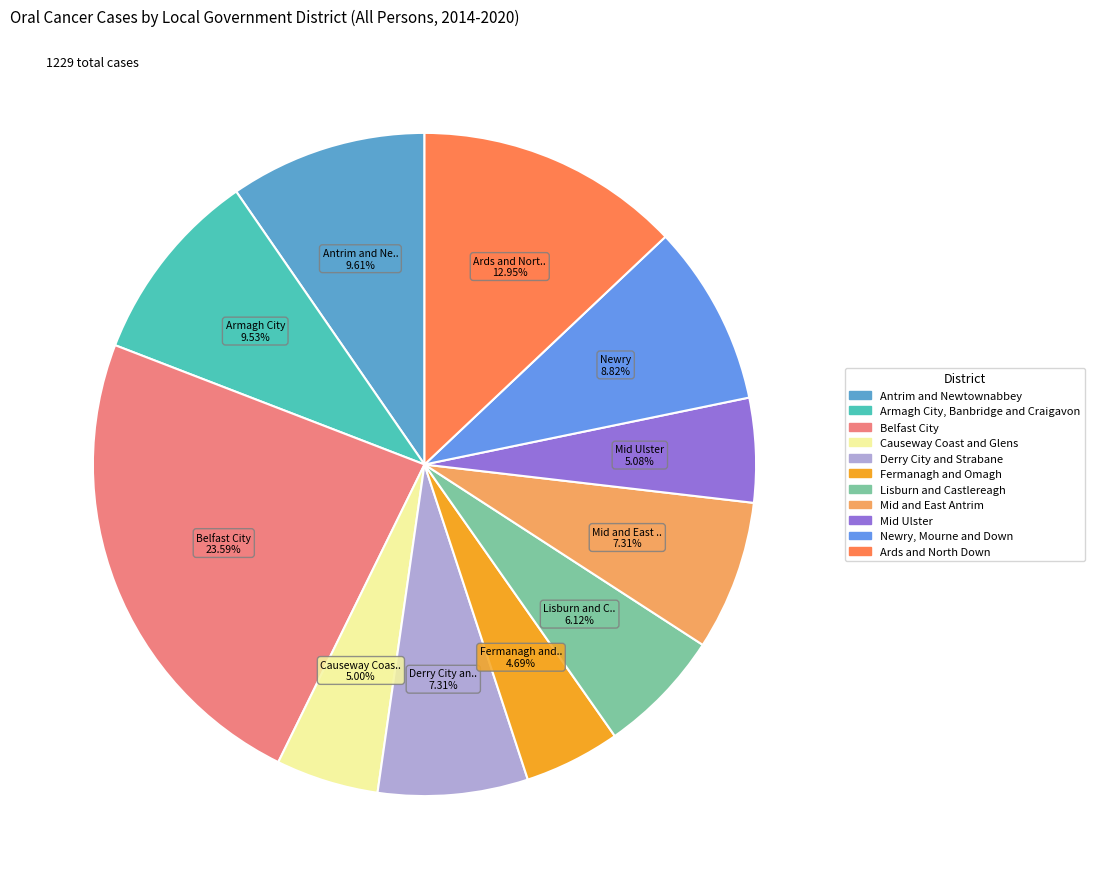

Rank the categories by value from lowest to highest.

Fermanagh and Omagh, Causeway Coast and Glens, Mid Ulster, Lisburn and Castlereagh, Derry City and Strabane, Mid and East Antrim, Newry, Mourne and Down, Armagh City, Banbridge and Craigavon, Antrim and Newtownabbey, Ards and North Down, Belfast City